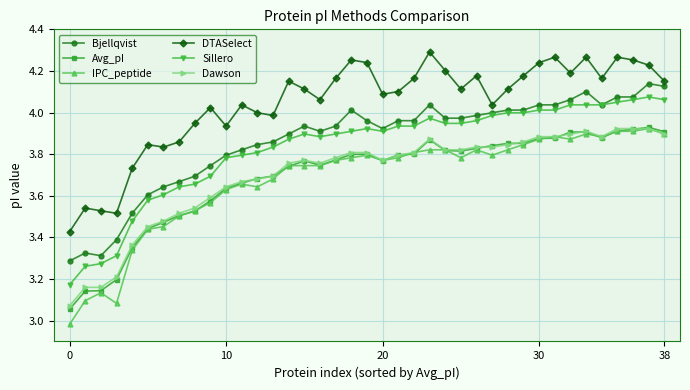

True or false: Sillero has more than 1 interior local peaks.

True